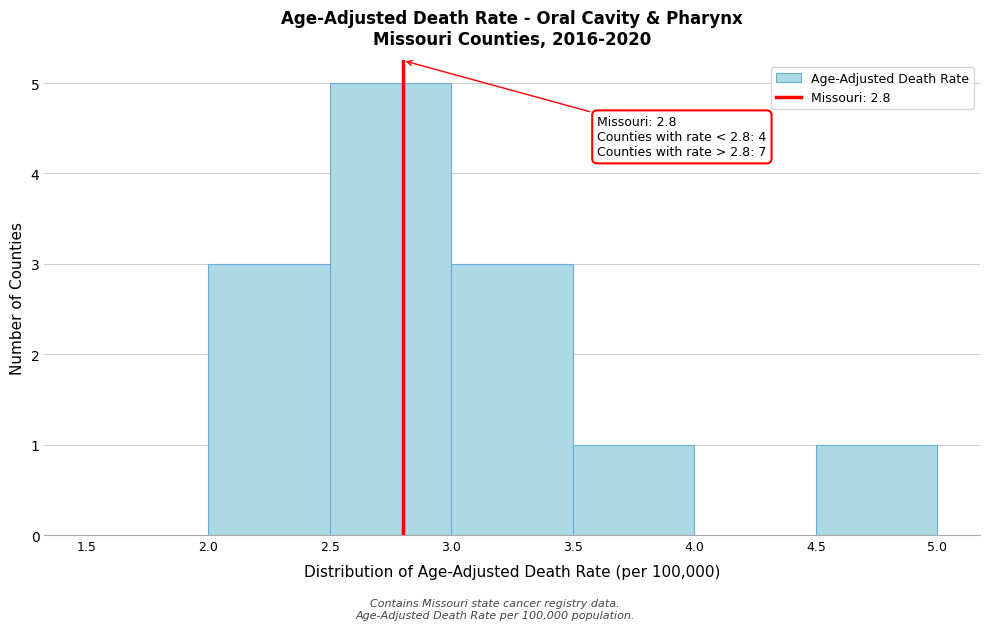

Over which range of the x-axis is the bar tallest?

2.5 to 3.0